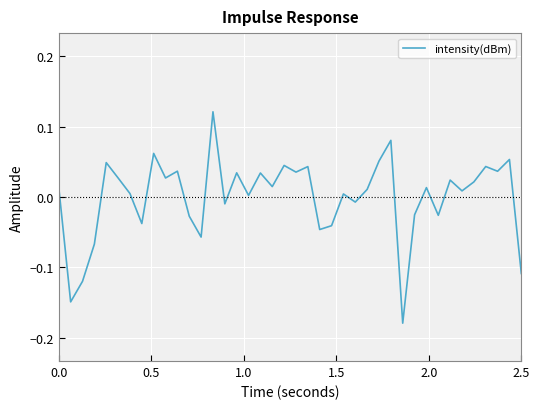

What is the difference between the maximum and minimum values?

0.3